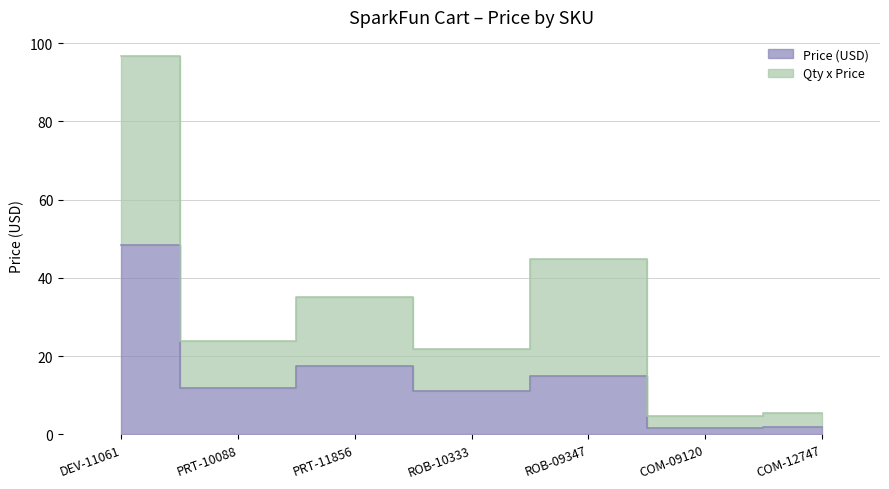

Does the chart have visible grid lines?

Yes